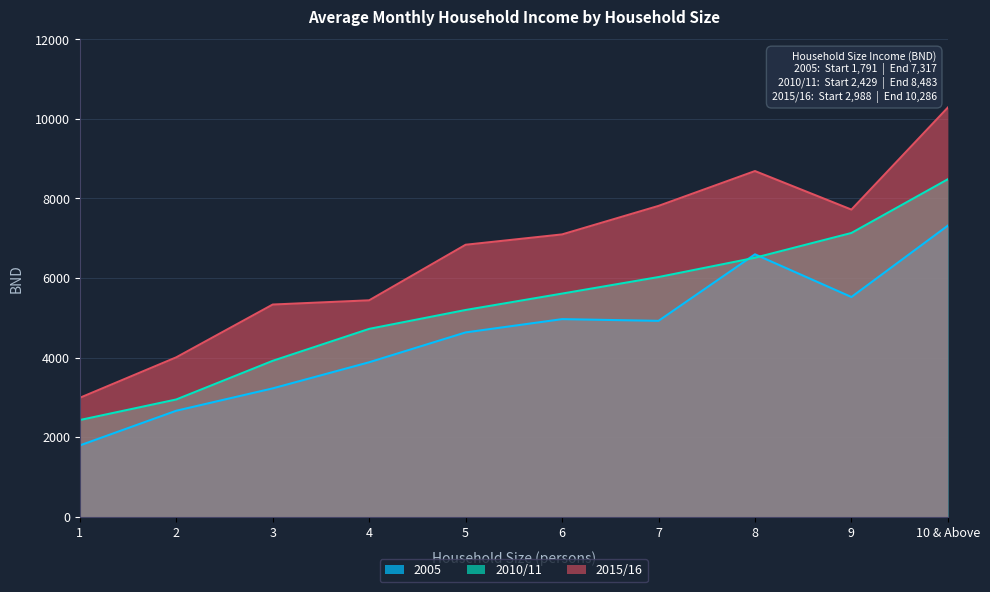

At which category is the sum across all series the highest?

10 & Above